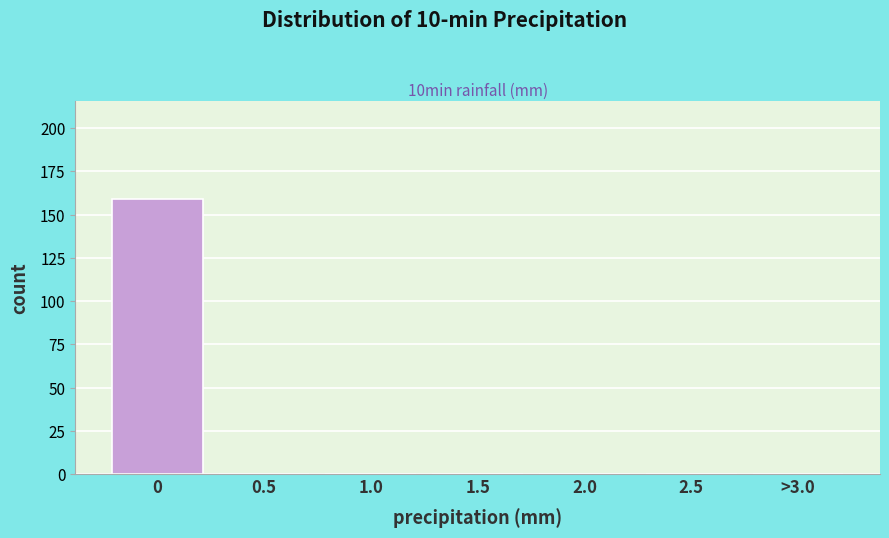

Reading left to right, extract all data points from this chart.

0=159	0.5=0	1.0=0	1.5=0	2.0=0	2.5=0	>3.0=0